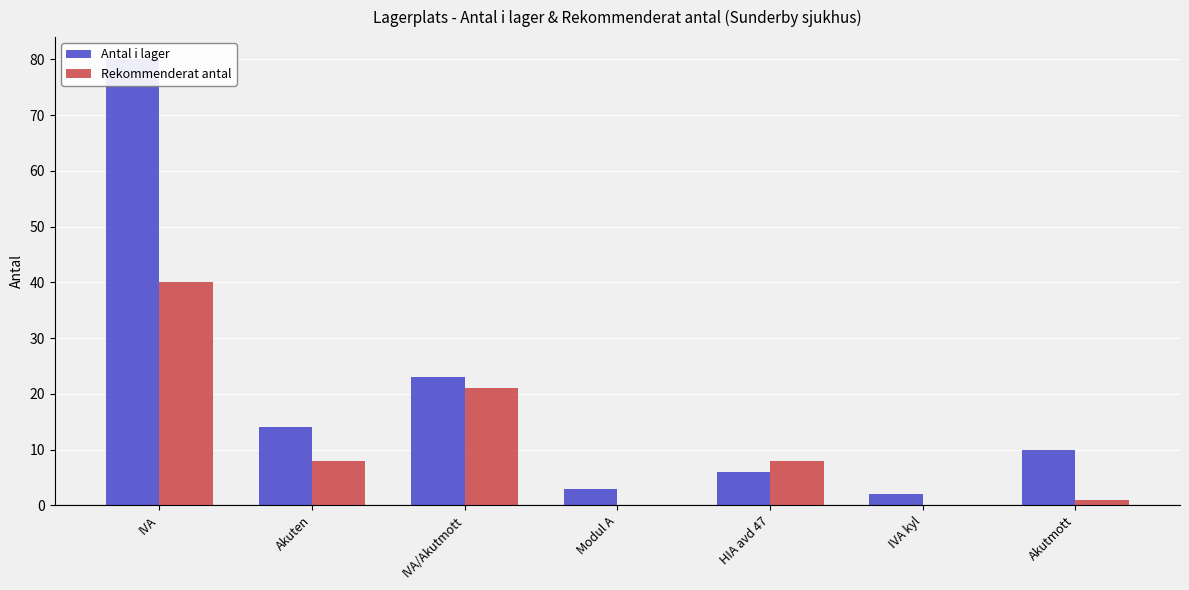

Does the chart contain stacked bars?

No